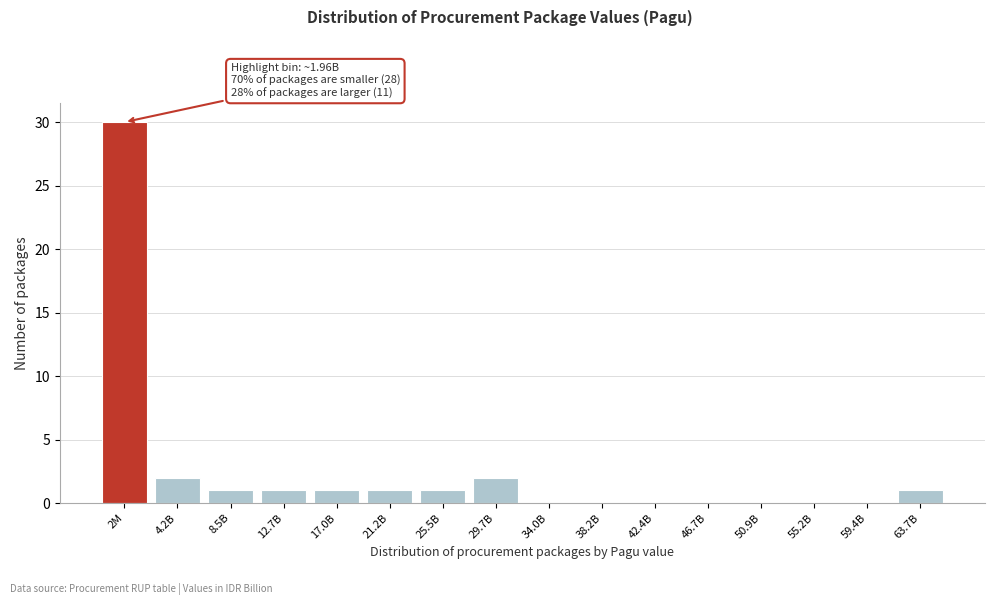

Reading right to left, what are all the values shown in this chart?

63.7B=1	59.4B=0	55.2B=0	50.9B=0	46.7B=0	42.4B=0	38.2B=0	34.0B=0	29.7B=2	25.5B=1	21.2B=1	17.0B=1	12.7B=1	8.5B=1	4.2B=2	2M=30